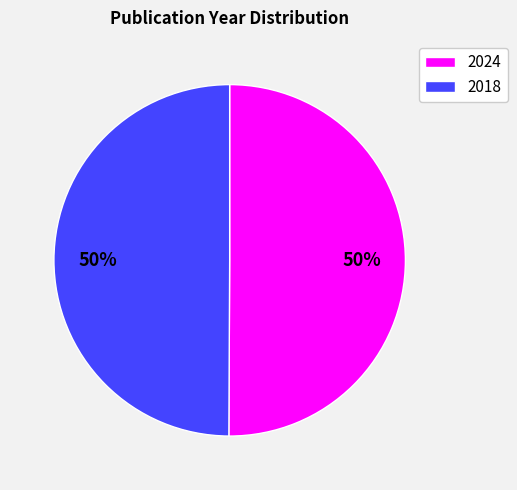

Is it true that 2018 is 50% of the pie?

True